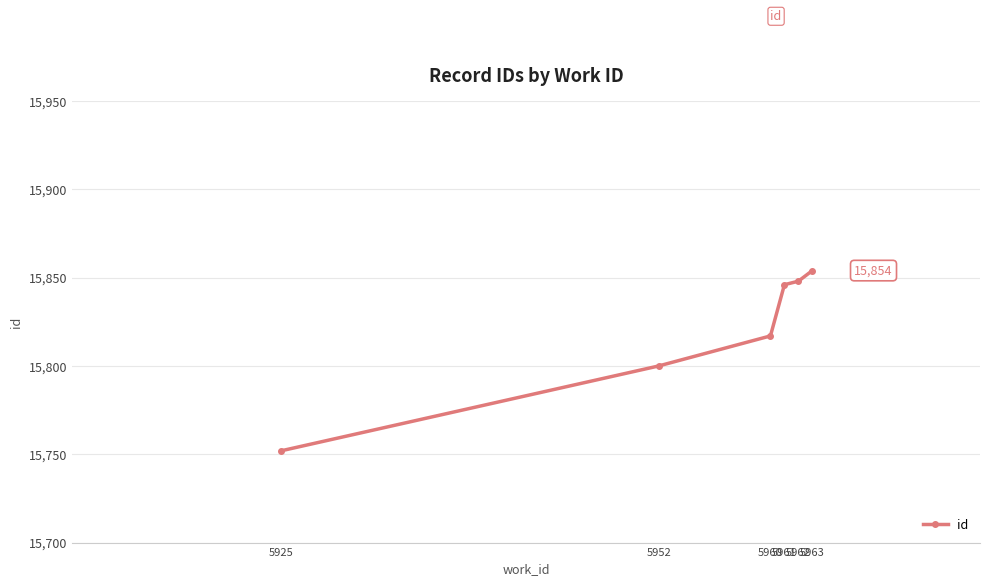

Does the chart have visible grid lines?

Yes